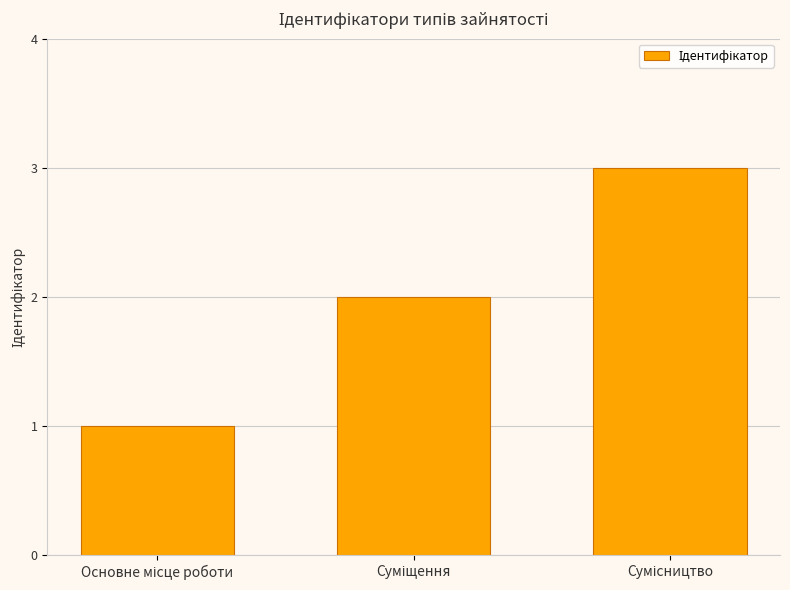

What is the smallest value displayed?

1